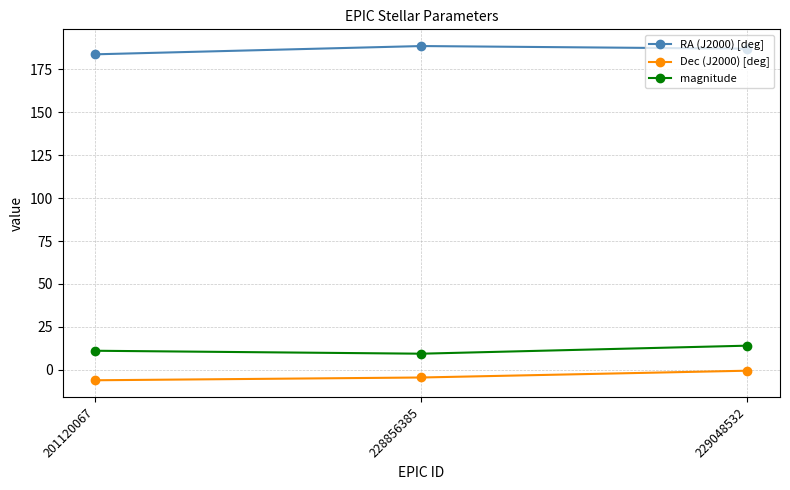

What is the highest value of the RA (J2000) [deg] series?

188.5